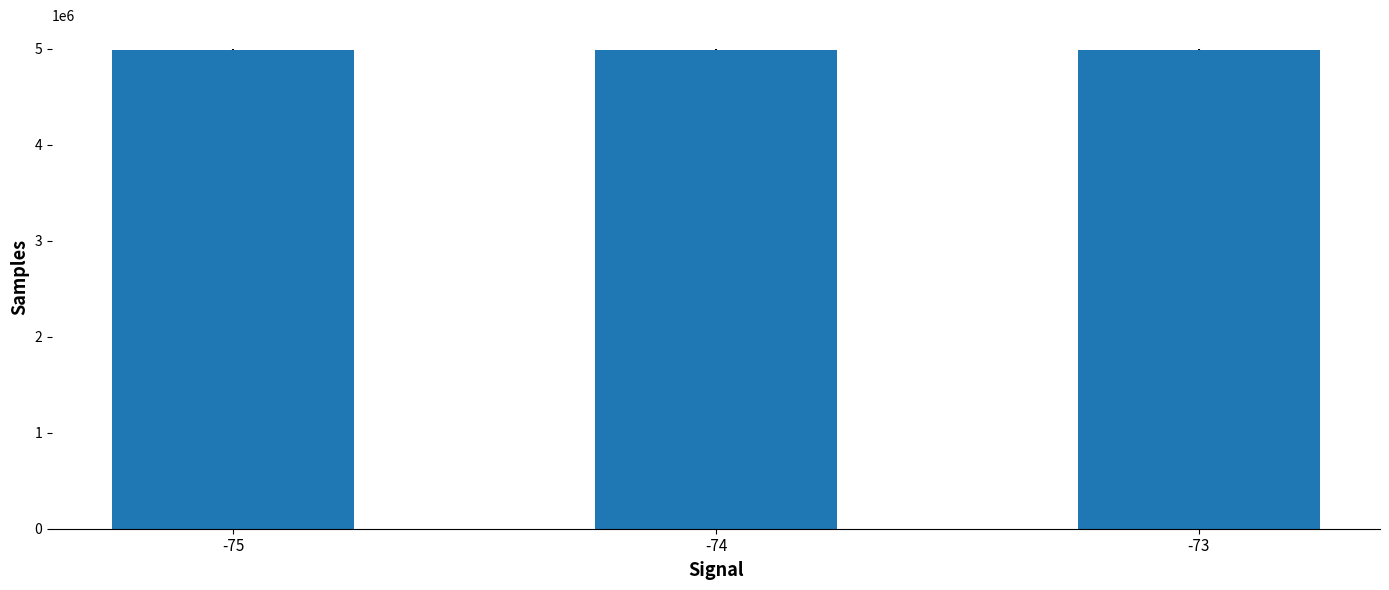

What is the sum of the values at -74 and -73?

9983736.2